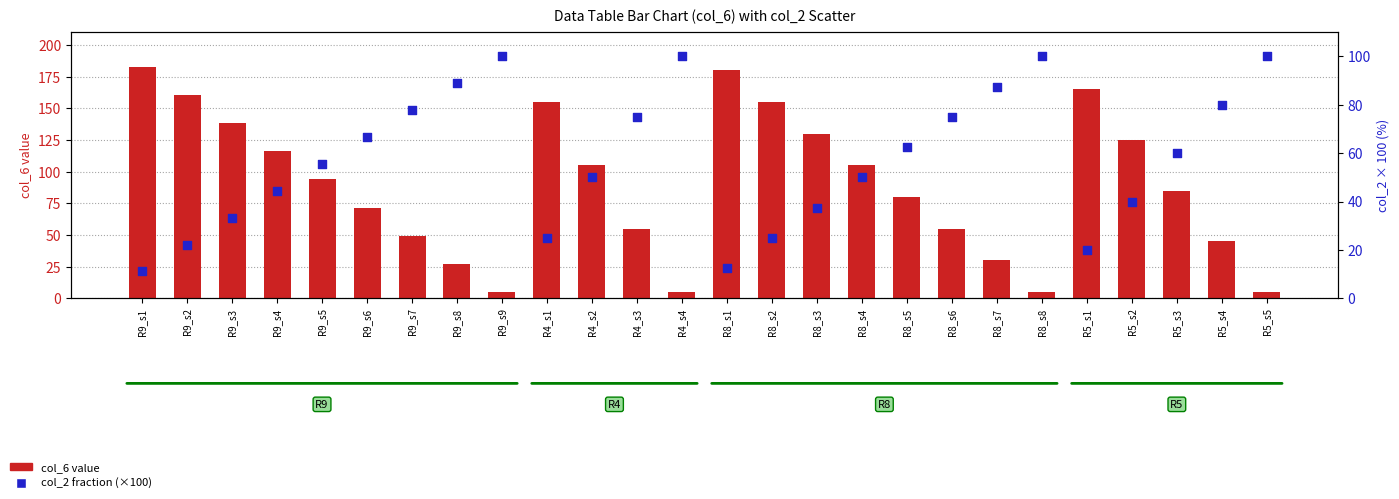

Is the value of col_2 (×100) at R4_s3 greater than the value of col_6 value at R9_s3?

No